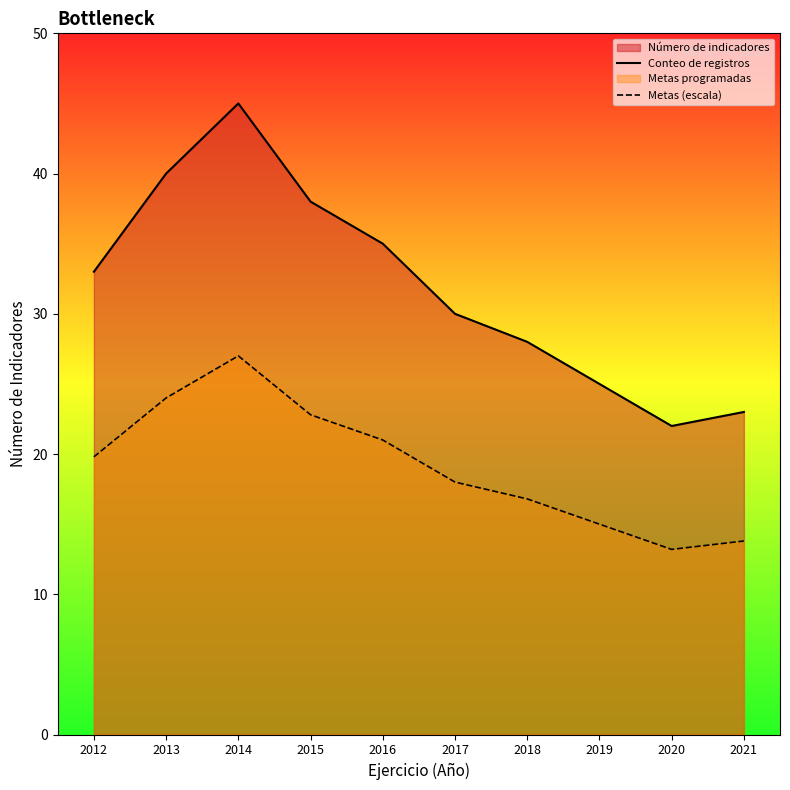

Reading left to right, what are all the values shown in this chart?

Conteo de registros: 33.0	40.0	45.0	38.0	35.0	30.0	28.0	25.0	22.0	23.0
Metas (escala): 19.8	24.0	27.0	22.8	21.0	18.0	16.8	15.0	13.2	13.8